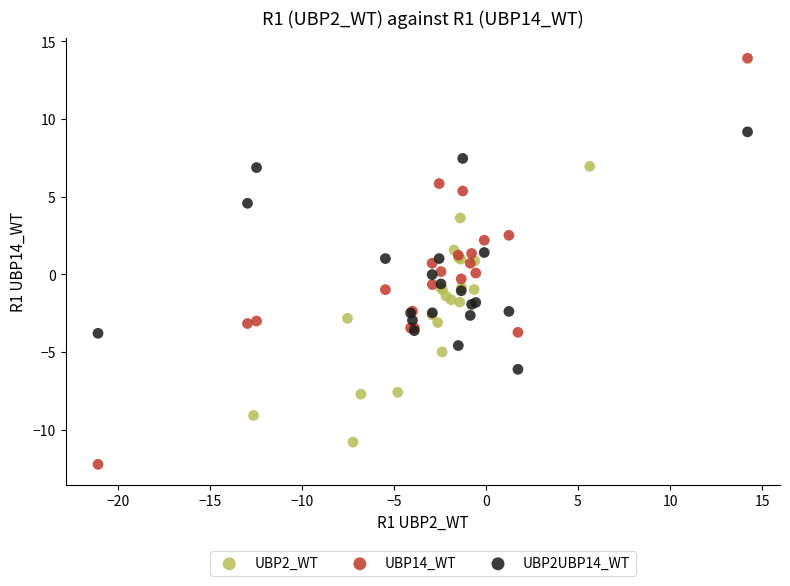

Which series contains the highest Y value?

UBP14_WT